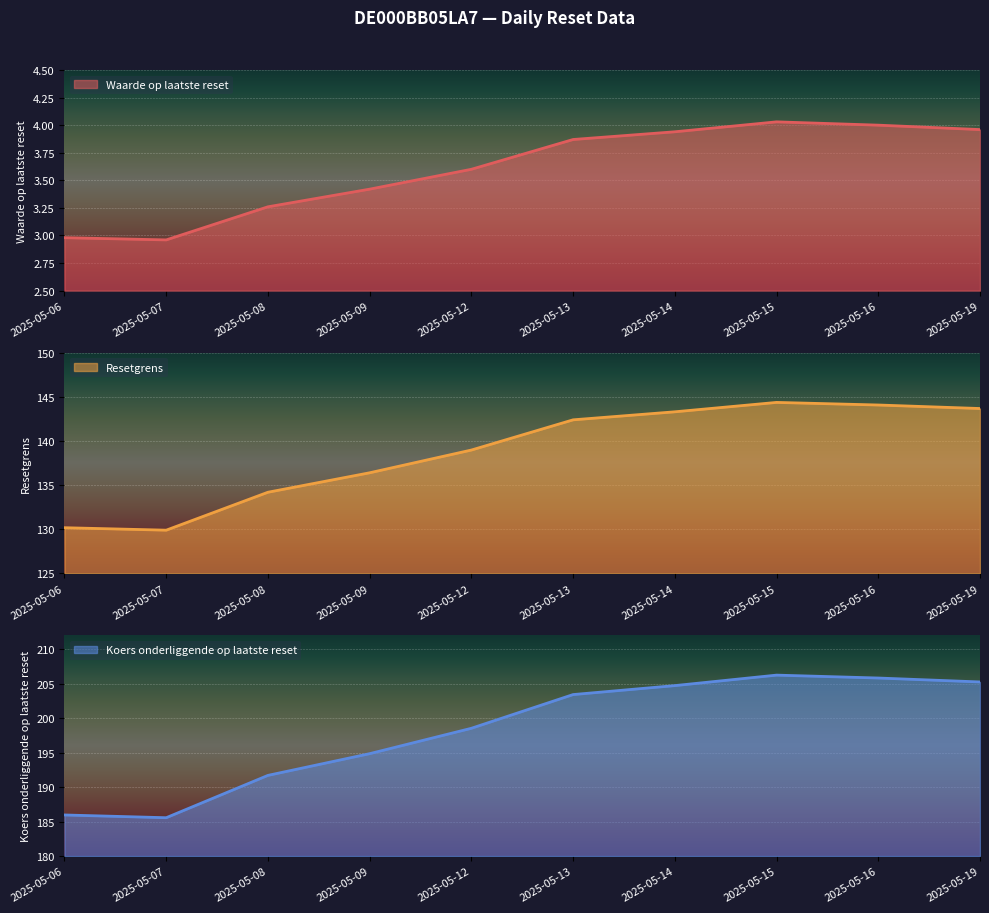

The value of Resetgrens at 2025-05-12 is 200.0. True or false?

False